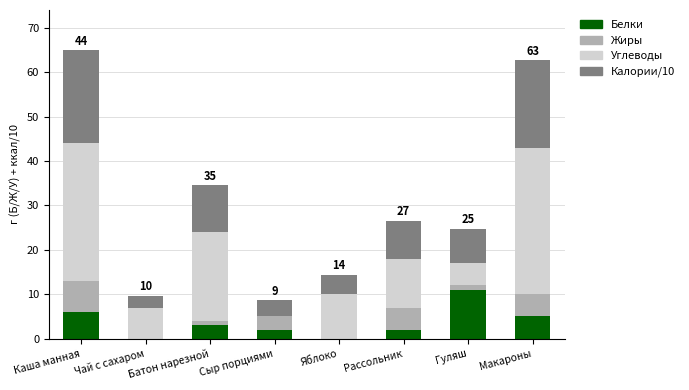

What is the total value across all series at Сыр порциями?

8.6